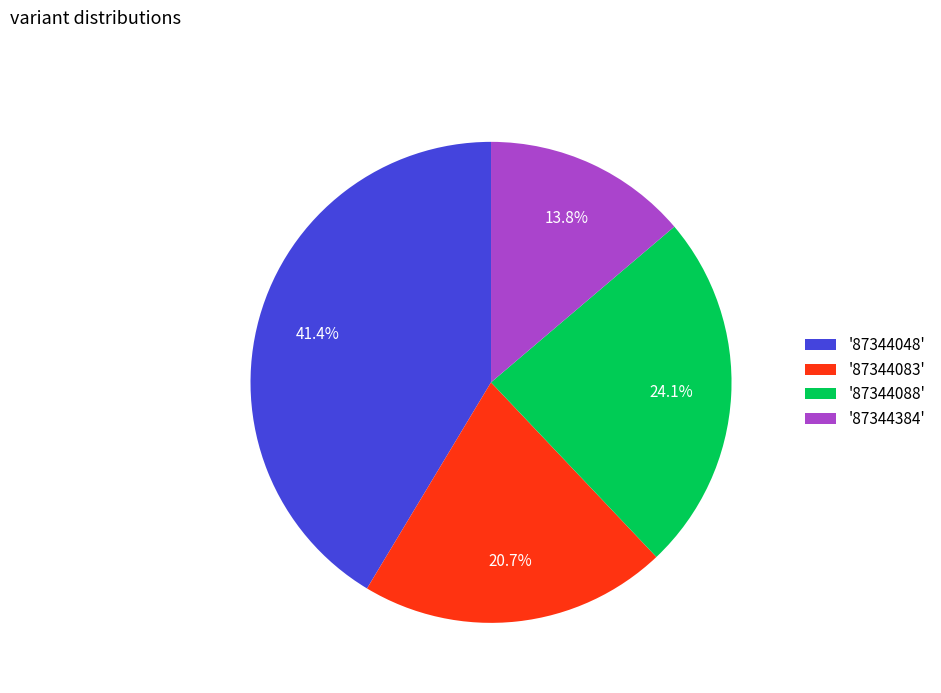

Between '87344083' and '87344088', which is larger?

'87344088'